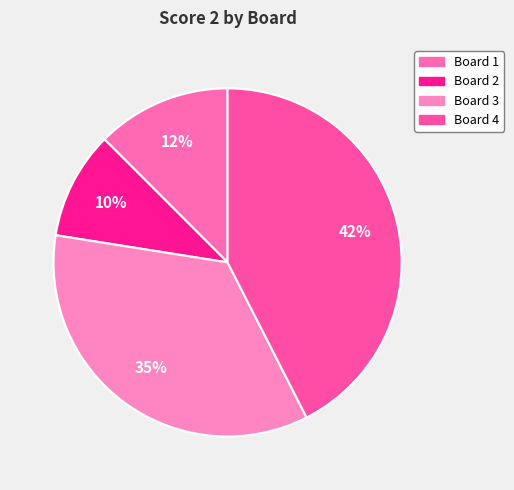

To the nearest percent, what is the average slice percentage?

25%